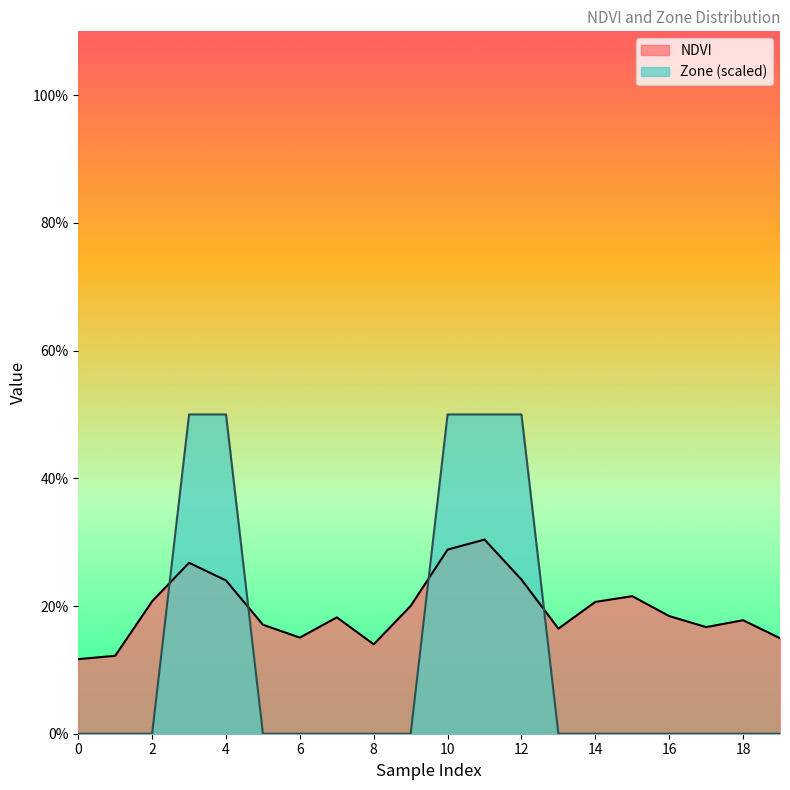

Which series has the largest range (max minus min)?

Zone (scaled)